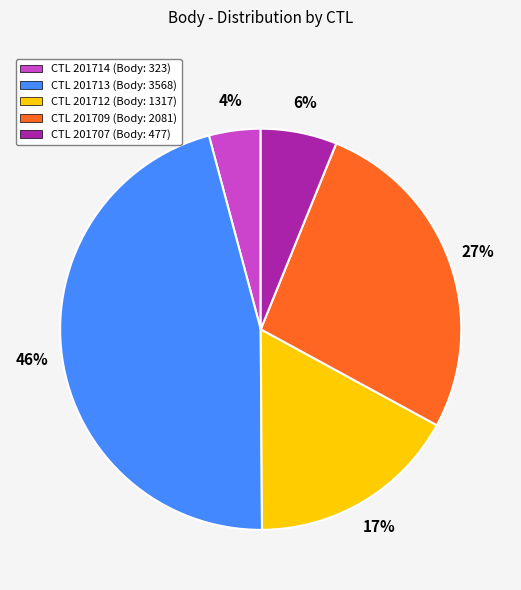

To the nearest percent, what percentage of the pie is CTL 201707 (Body: 477)?

6%